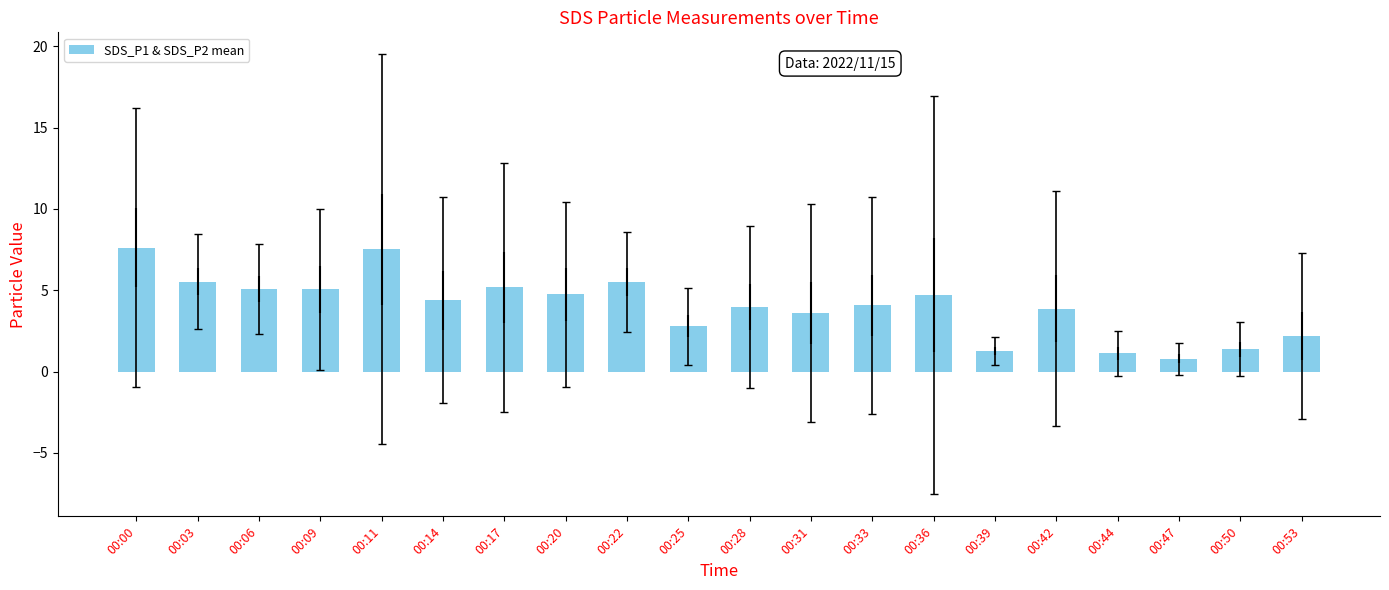

What is the value of the 6th bar from the left?

4.4